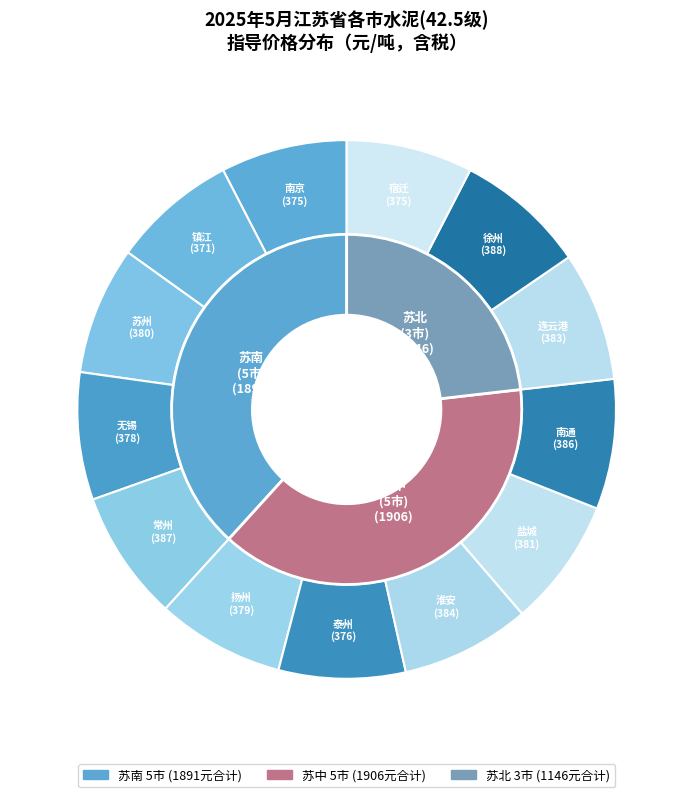

What percentage do 镇江 and 南京 together represent?

15.1%